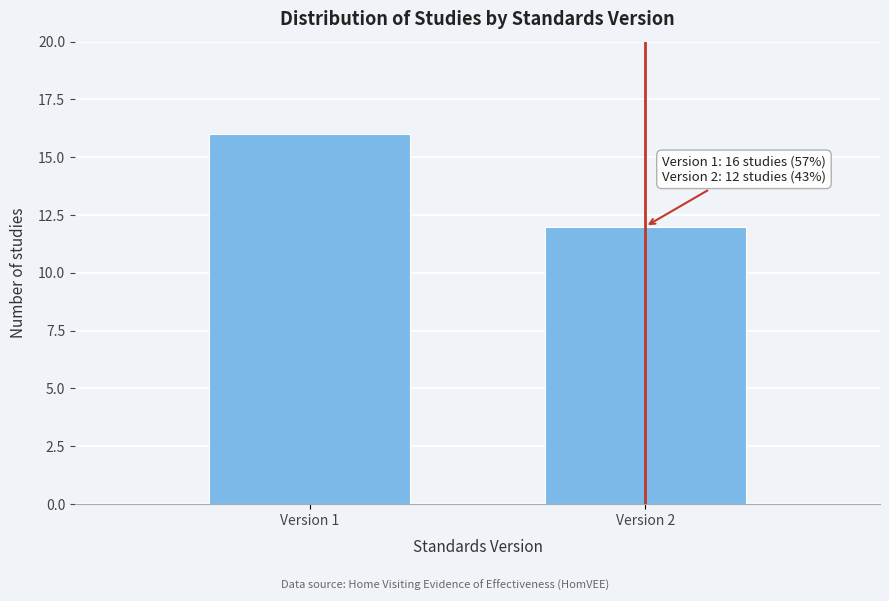

Reading right to left, extract all data points from this chart.

12	16